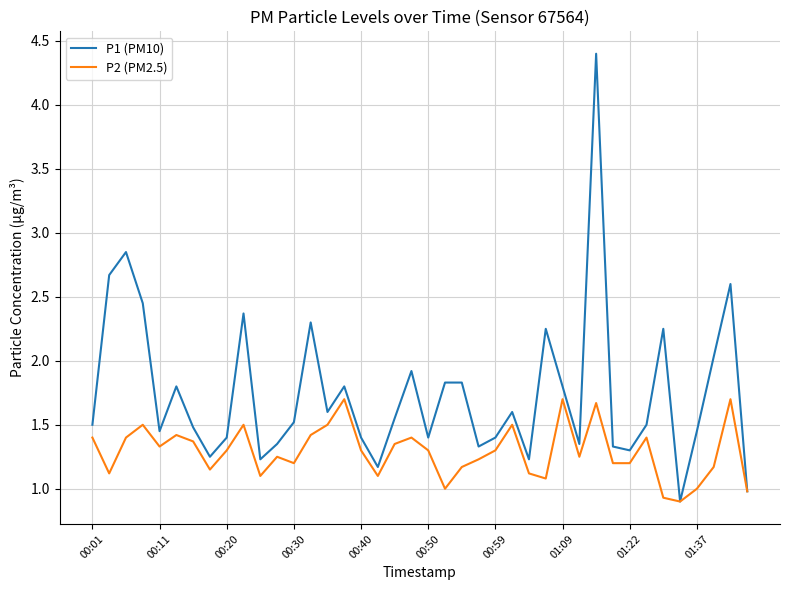

What is the lowest value of the P1 (PM10) series?

0.9